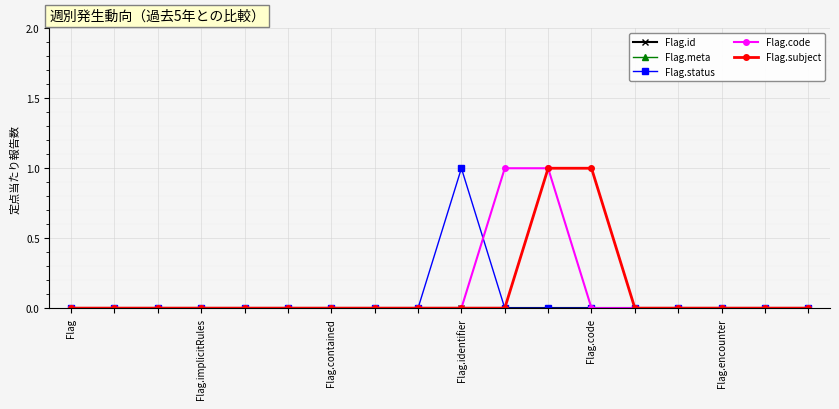

Is this an area chart (filled region under the line)?

No